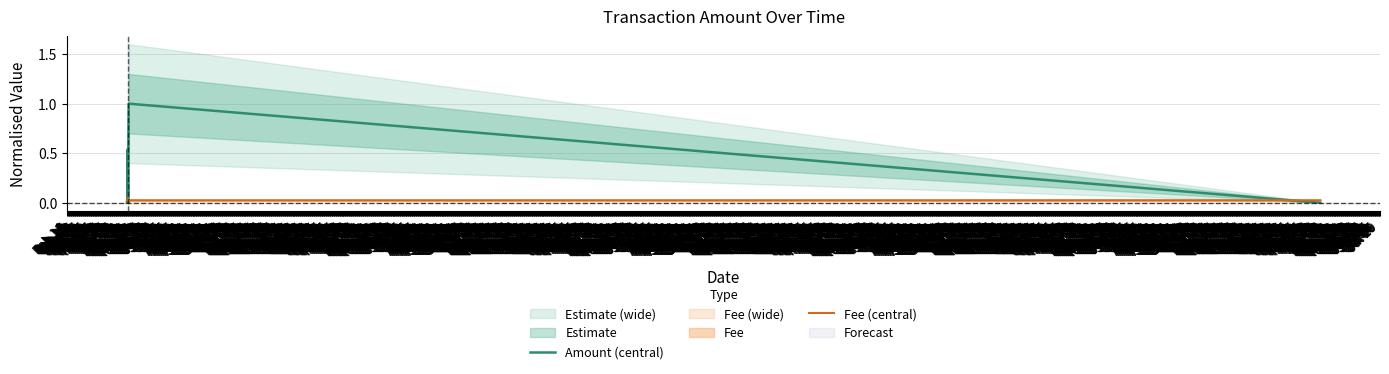

Rank the series by their maximum value, from lowest to highest.

Fee (central), Amount (central)